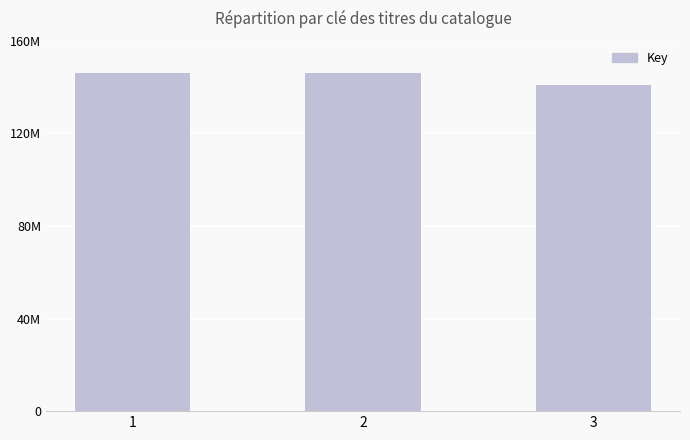

Are the bars grouped side by side (vs. stacked)?

No